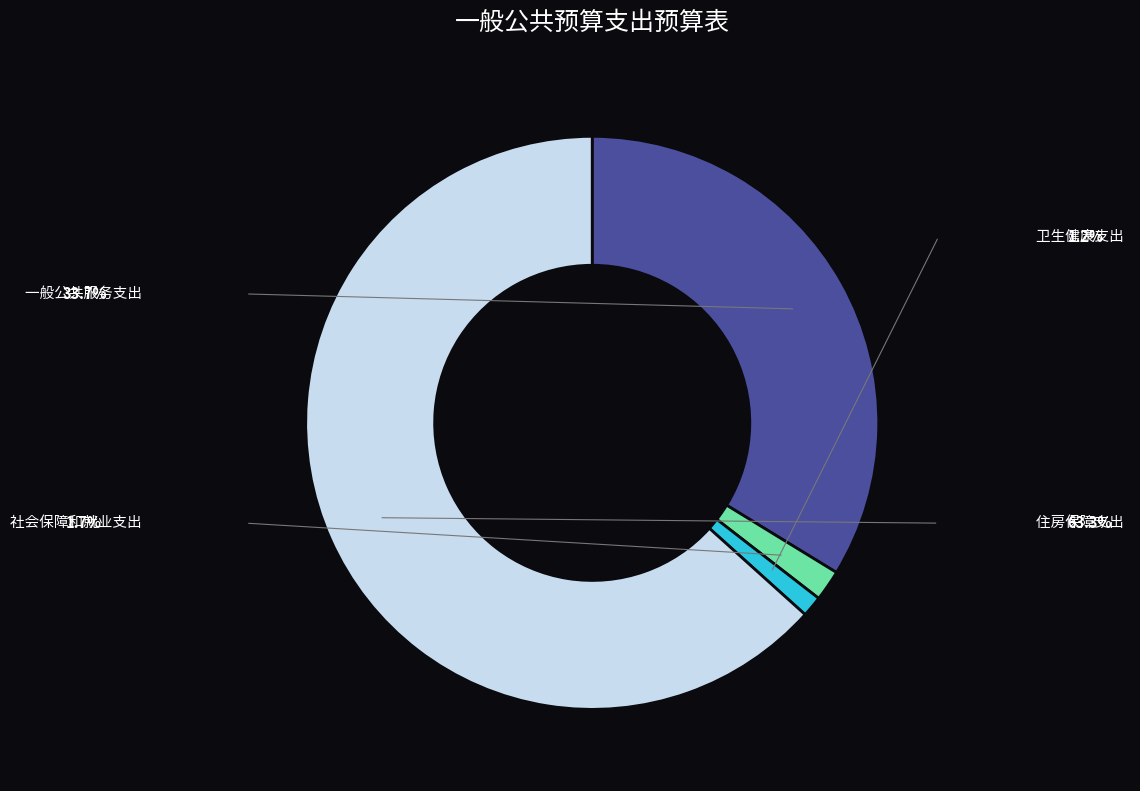

Does any single category account for the majority?

Yes